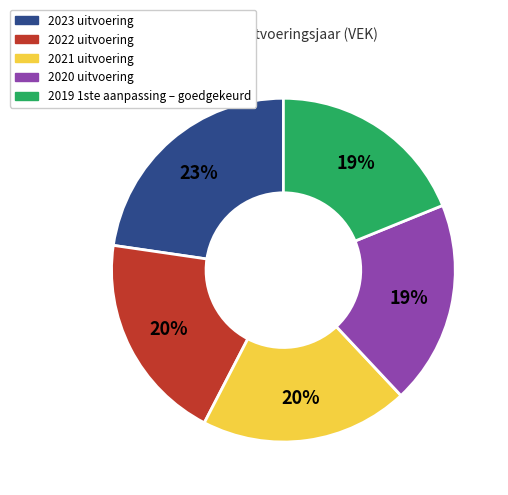

Do 2020 uitvoering and 2023 uitvoering together represent more than half of the pie?

No